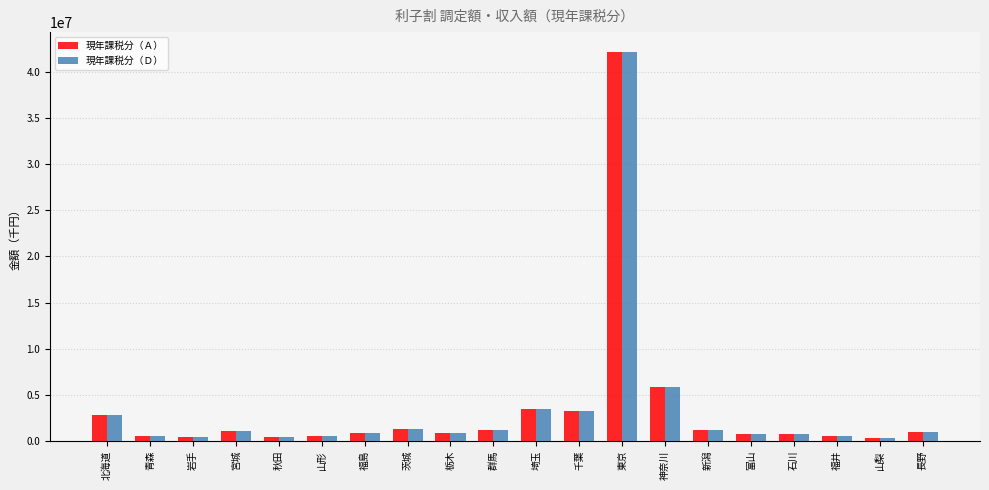

What is the label of the 19th bar from the left?

山梨